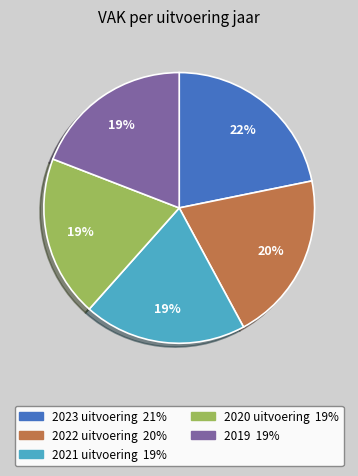

To the nearest percent, what portion does 2021 uitvoering represent?

19%